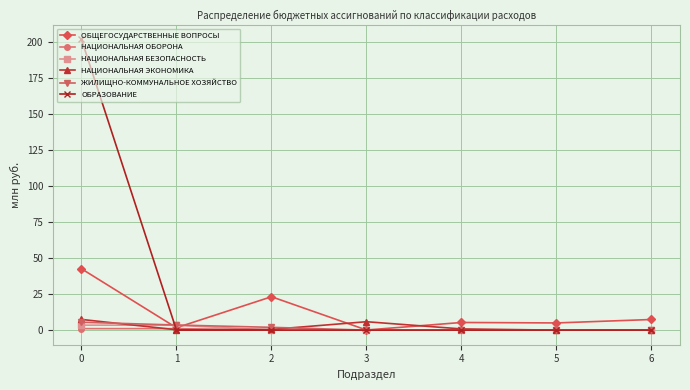

What is the maximum value shown in the chart?

202.0